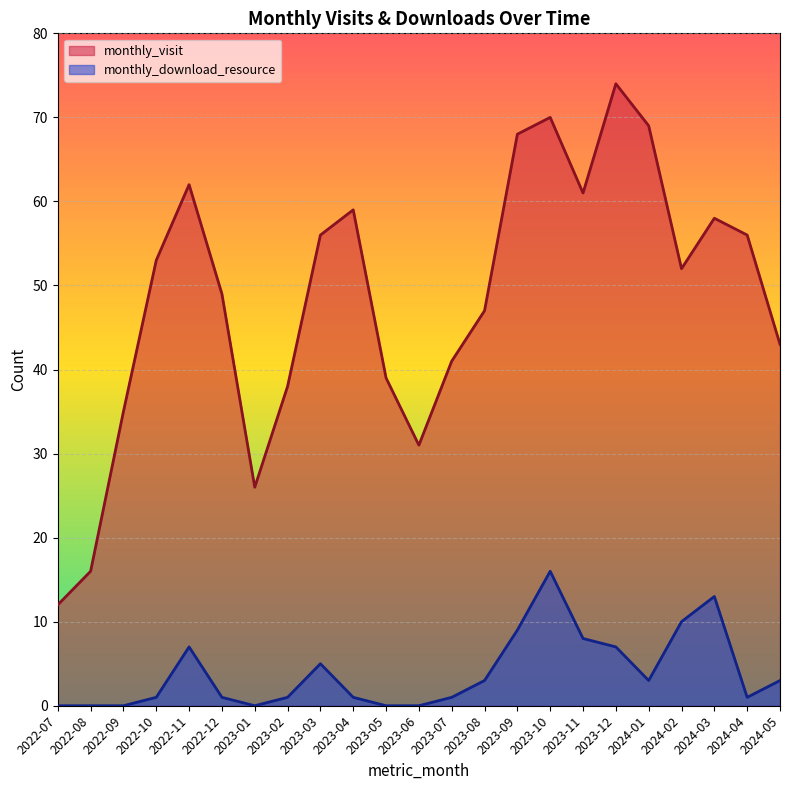

True or false: monthly_download_resource_line and monthly_visit_line intersect in this chart.

False